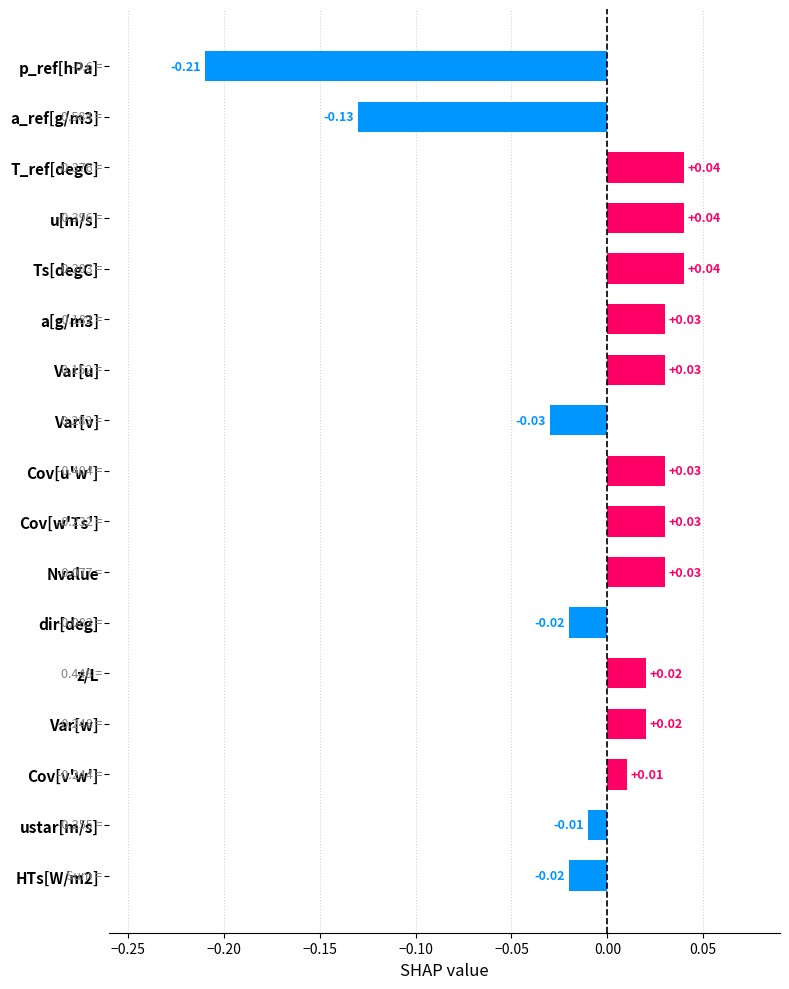

Where is the data nearest to the value 0?

ustar[m/s]